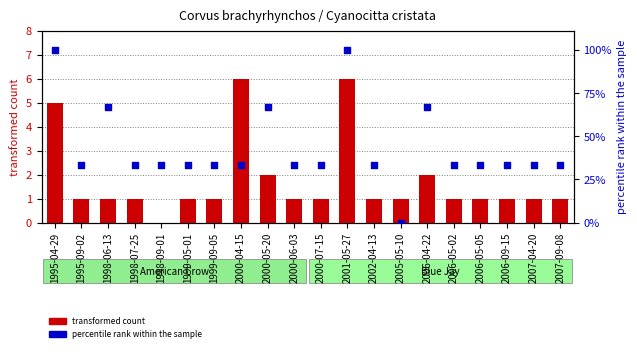

What are all the series names shown in the legend?

transformed count, percentile rank within the sample